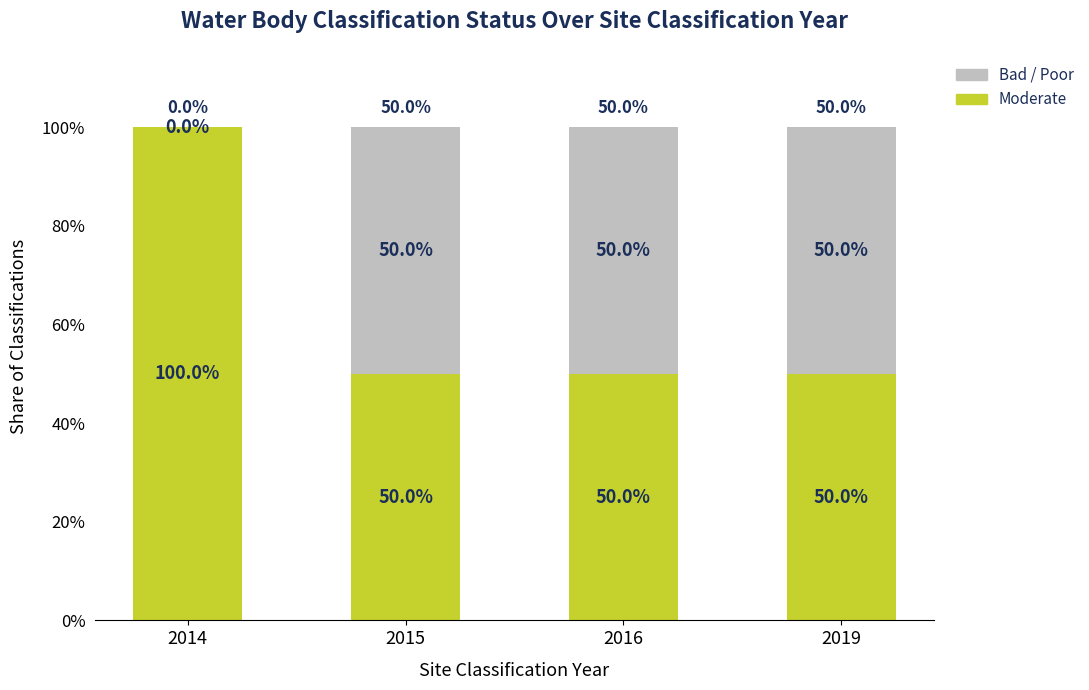

Reading left to right, what are the values for Moderate?

2014=100	2015=50	2016=50	2019=50